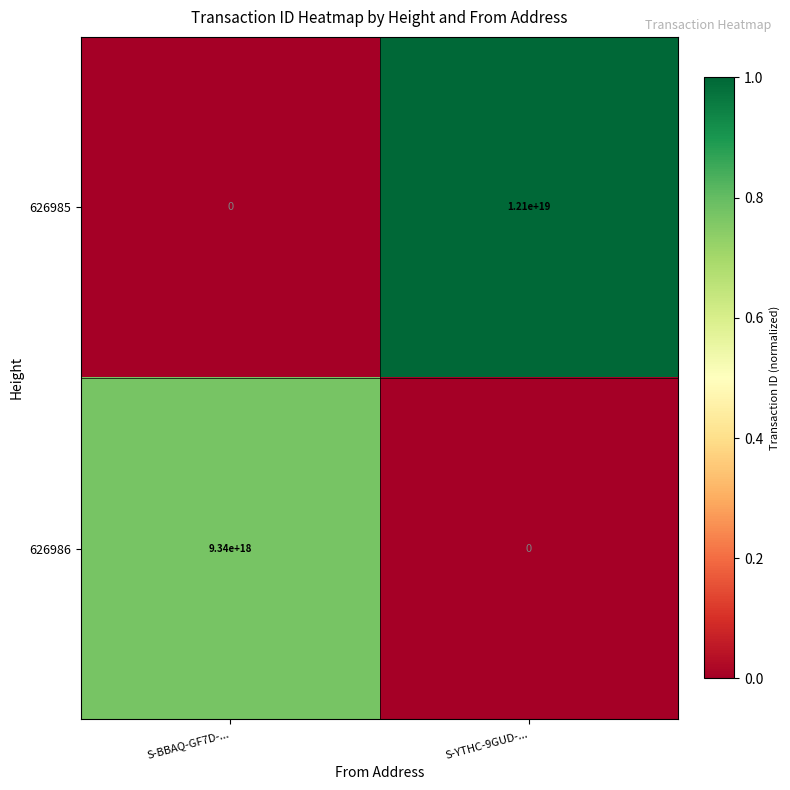

Which series has the largest total across all categories?

626985